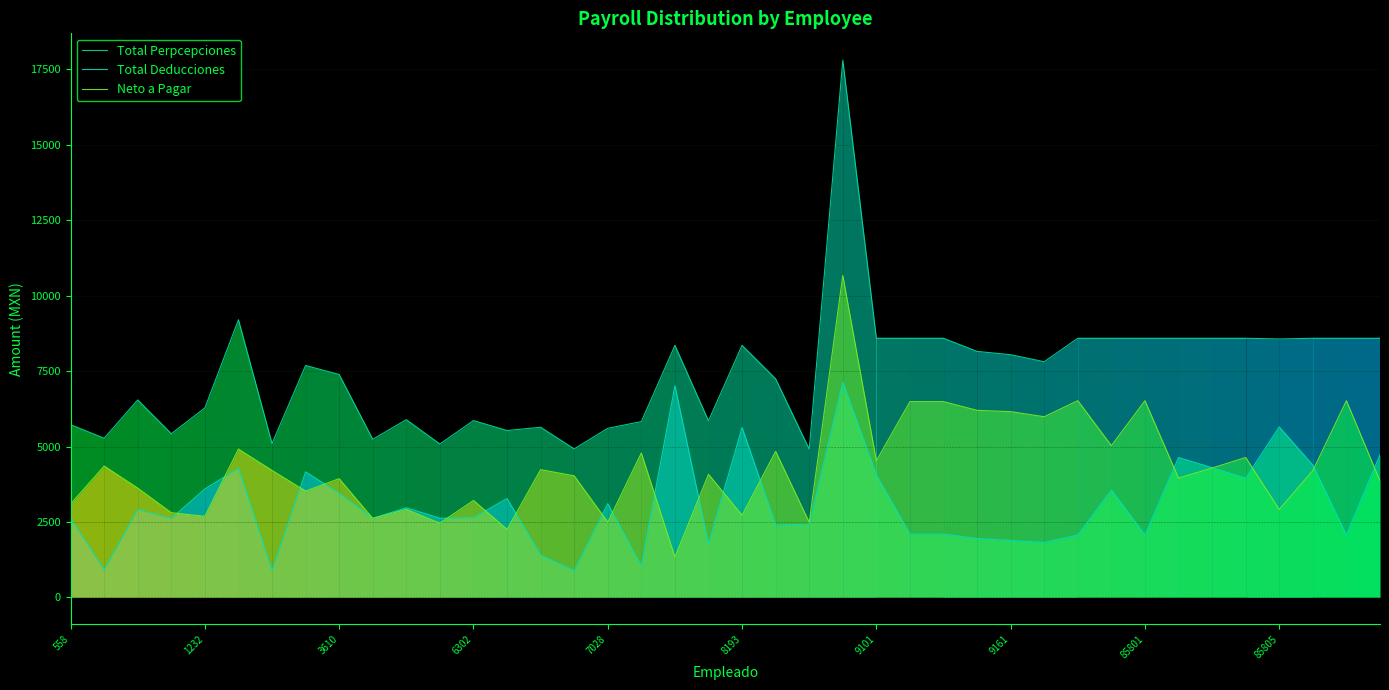

What is the greatest value displayed?

17807.7